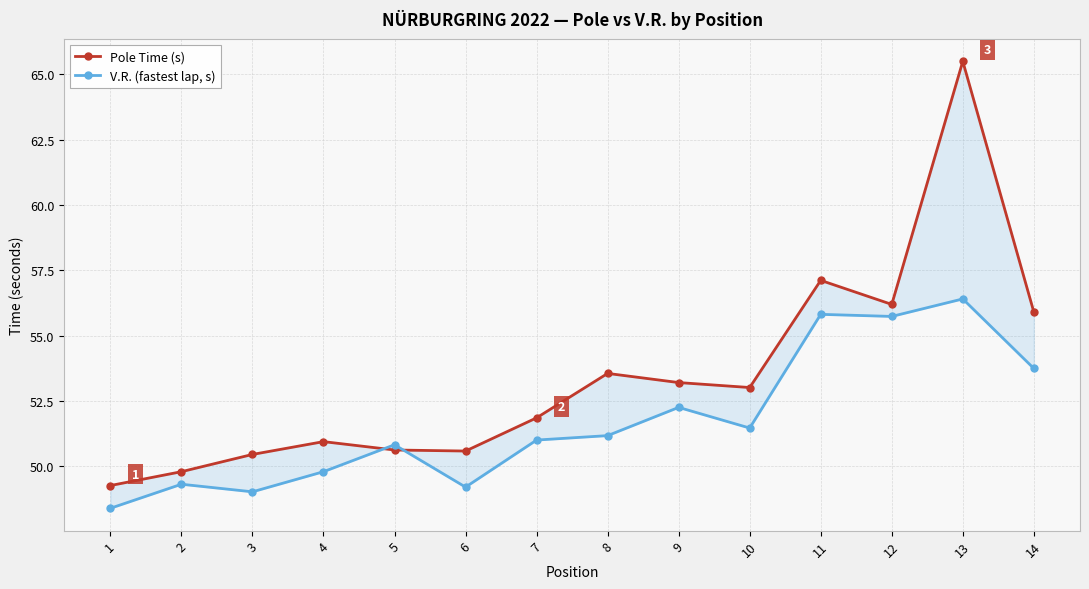

Rank the series by their average value, from highest to lowest.

Pole Time (s), V.R. (fastest lap, s)